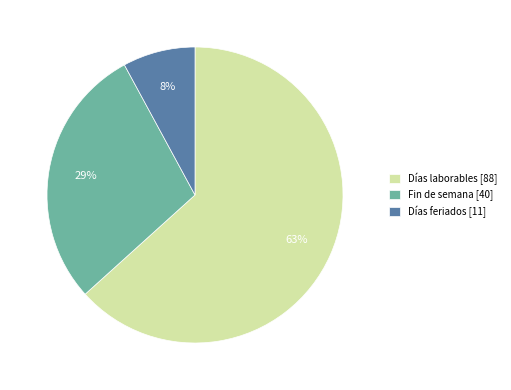

Rank the categories by value from highest to lowest.

Días laborables [88], Fin de semana [40], Días feriados [11]